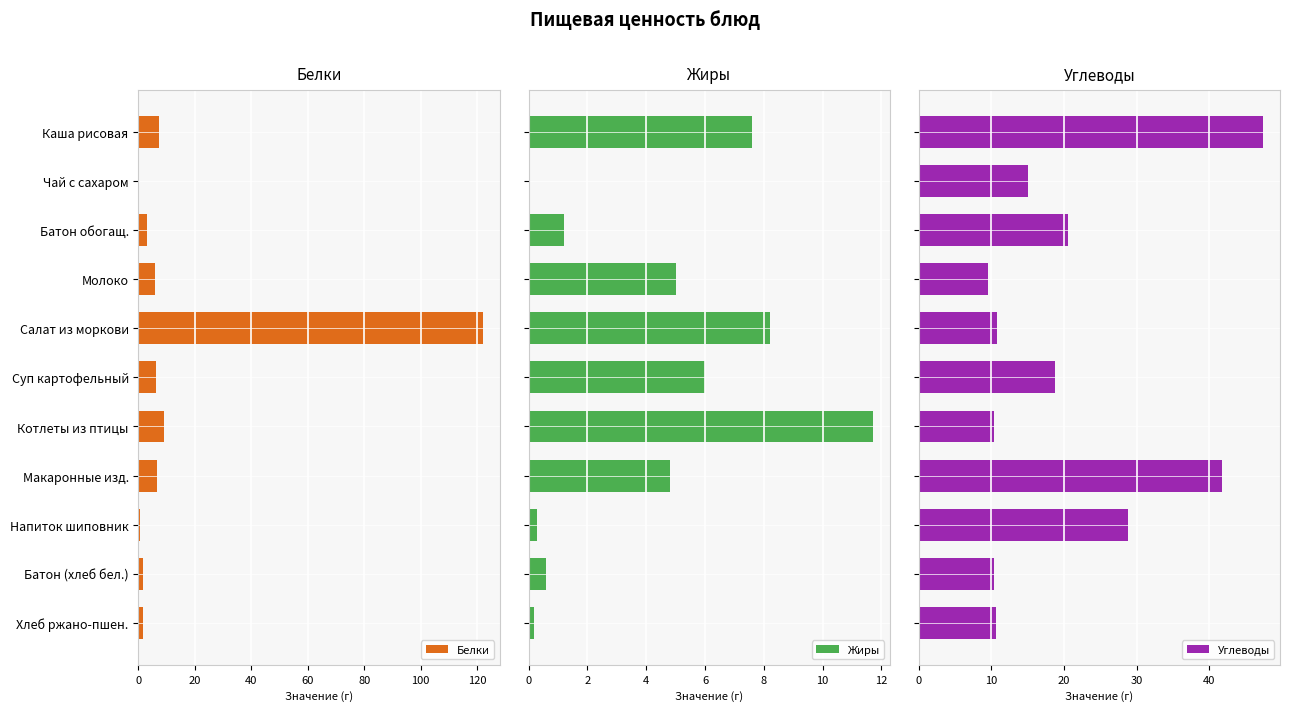

What is the approximate value of Белки at Каша рисовая?

7.3